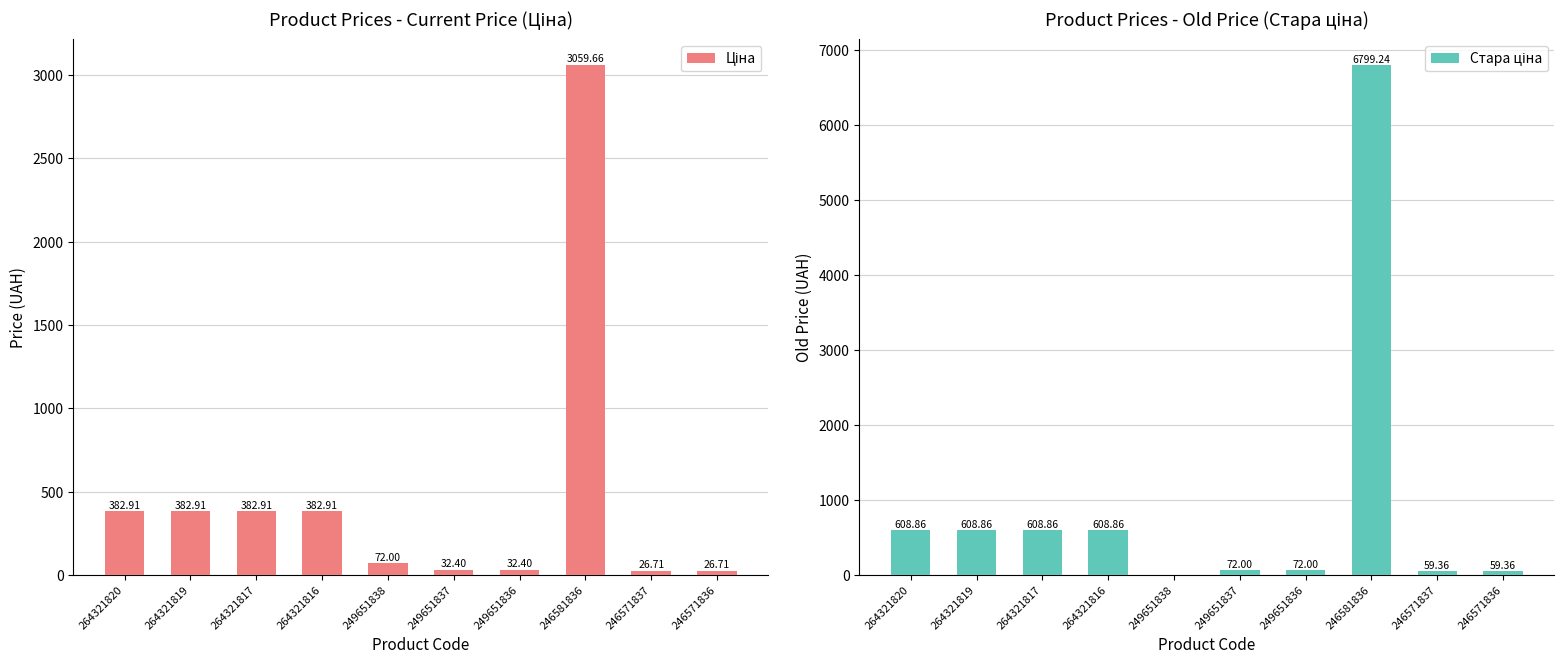

The value of Ціна at 246571836 is 26.7. True or false?

True